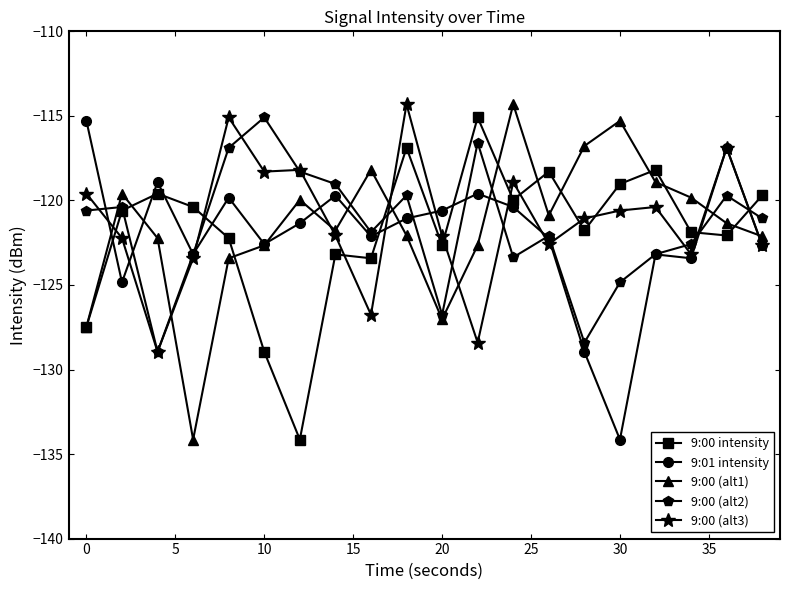

Which series has the largest range (max minus min)?

9:00 (alt1)